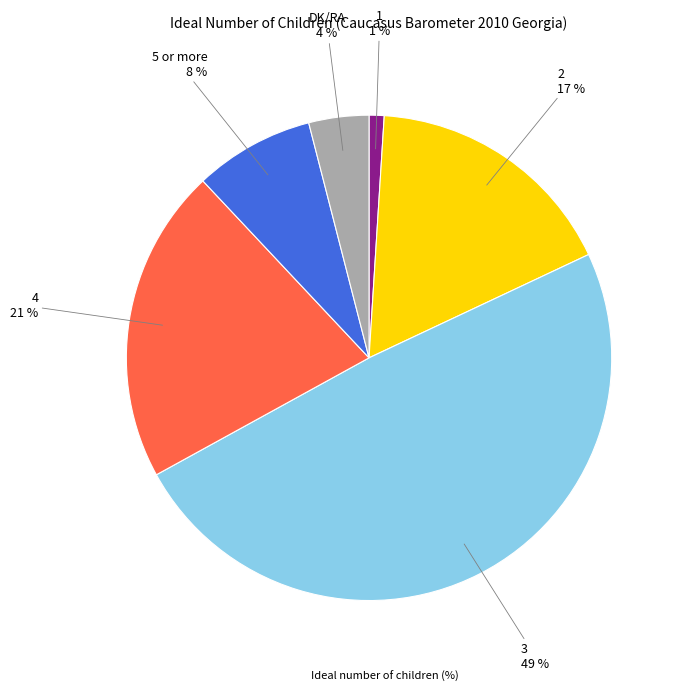

Is there a majority slice in this chart?

No